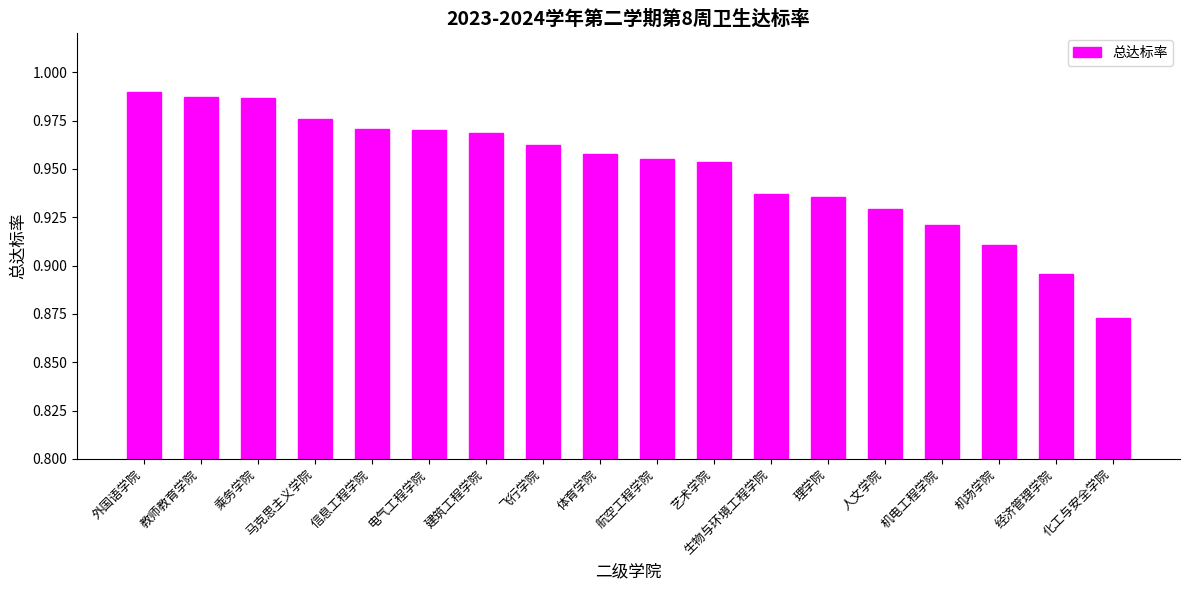

At which label is the value closest to 0?

化工与安全学院